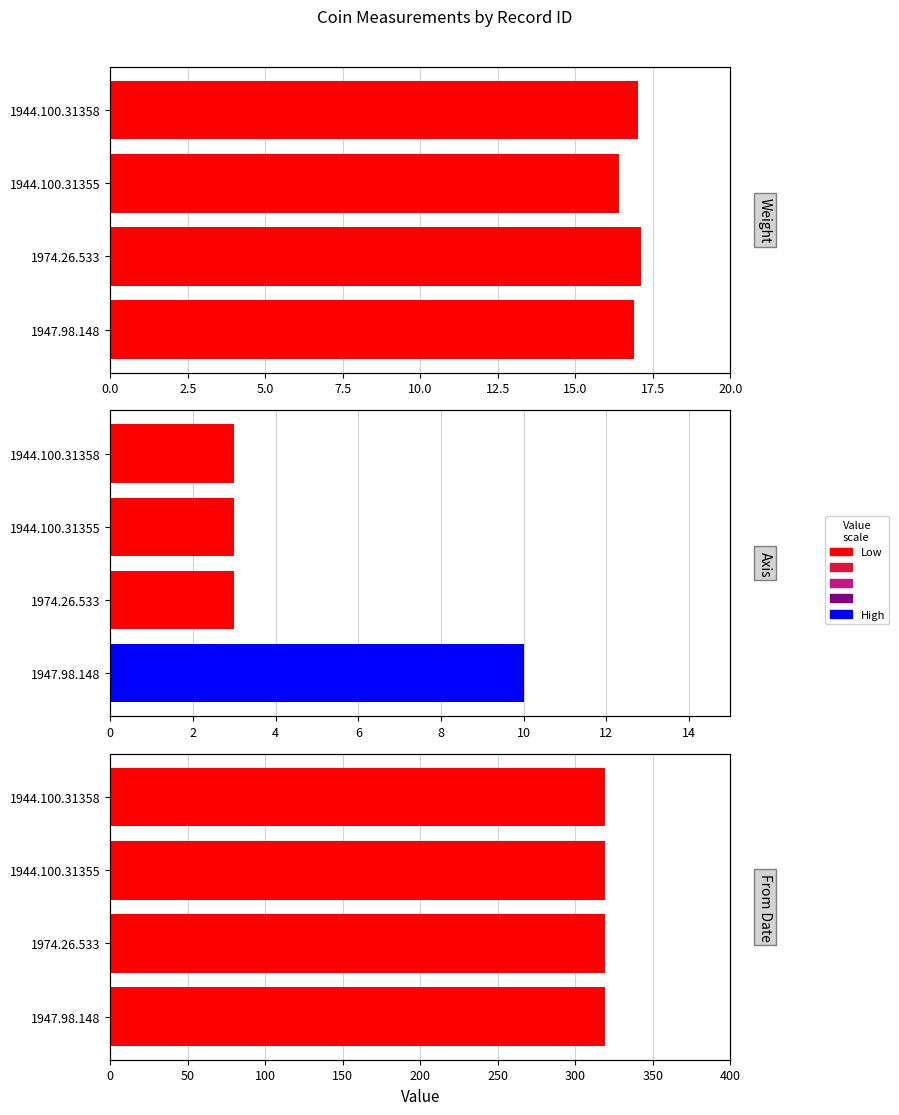

Does the chart contain stacked bars?

No